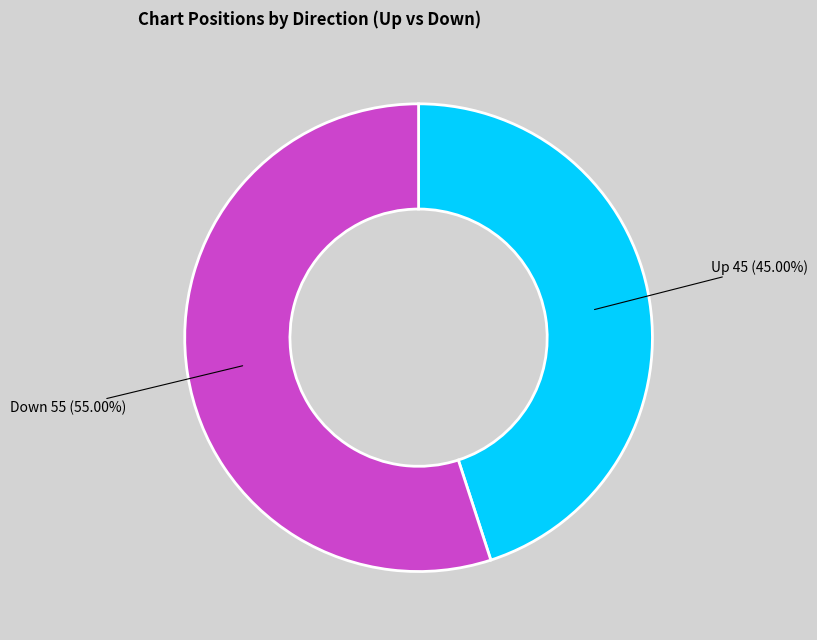

Does any single category account for the majority?

Yes